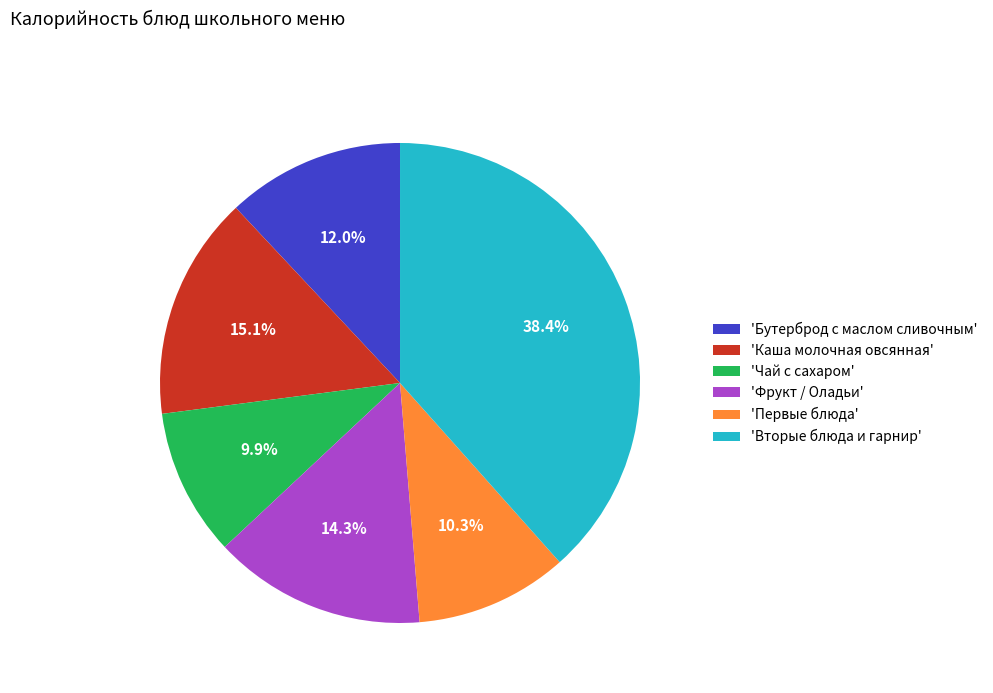

Which has a higher value, 'Бутерброд с маслом сливочным' or 'Вторые блюда и гарнир'?

'Вторые блюда и гарнир'